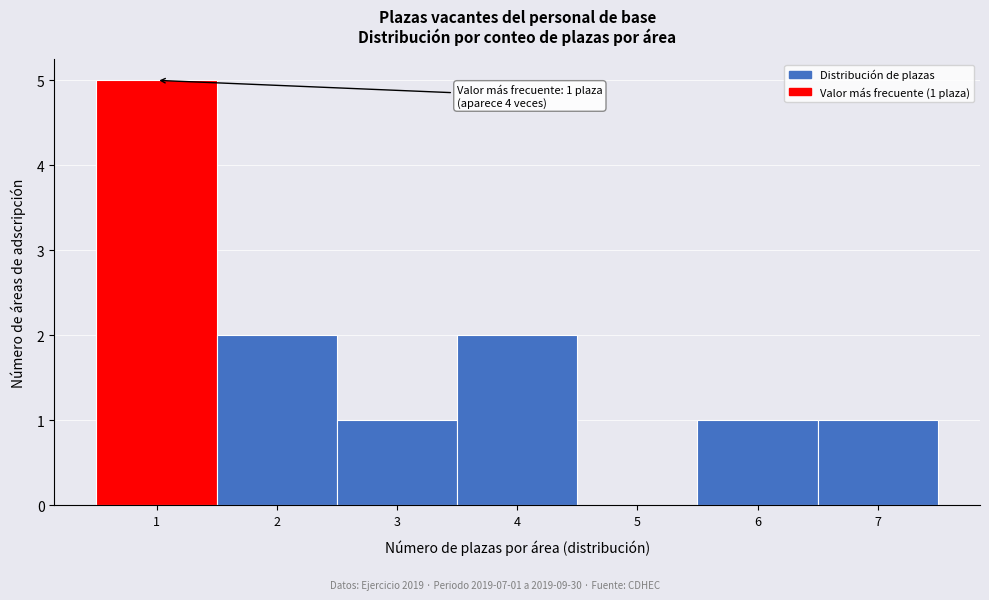

Which range on the x-axis has the tallest bar?

0.5 to 1.5